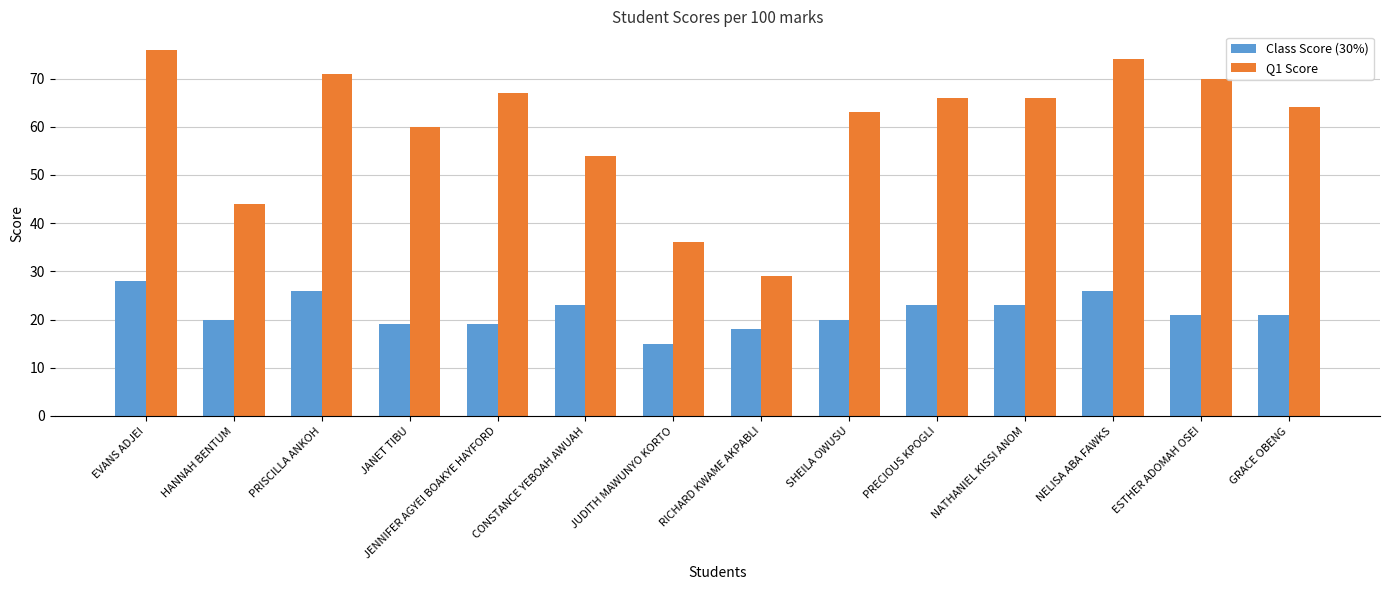

Which series has the largest total across all categories?

Q1 Score